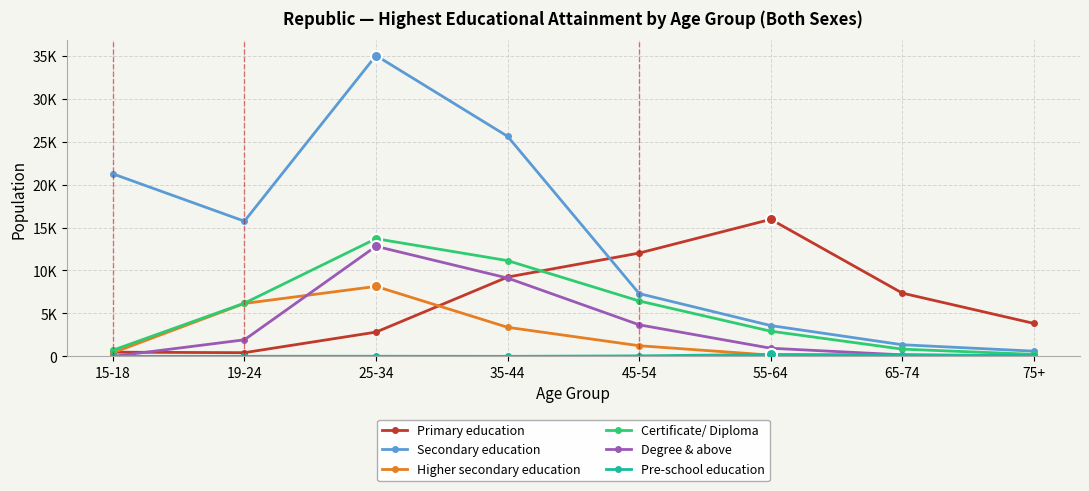

Rank the categories by Certificate/ Diploma value from highest to lowest.

25-34, 35-44, 45-54, 19-24, 55-64, 65-74, 15-18, 75+